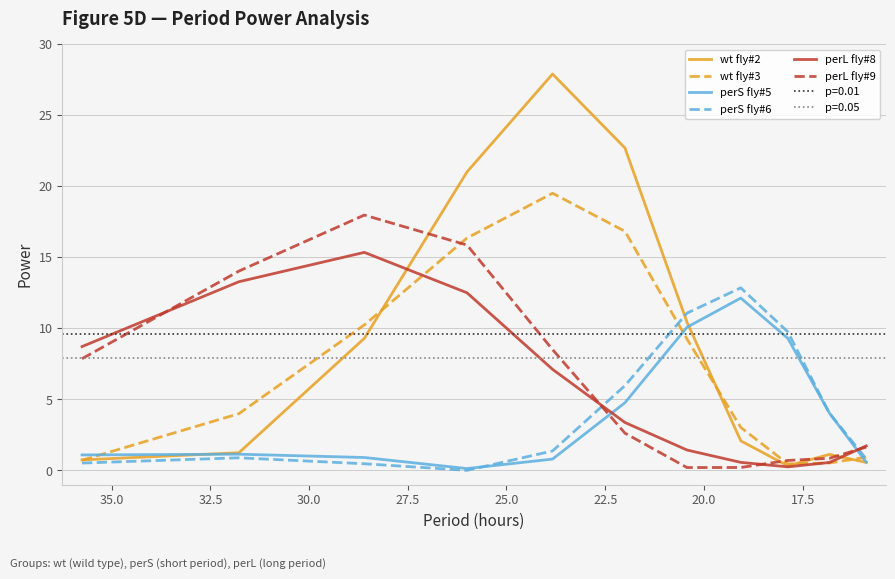

What is the difference between the maximum and minimum values in the wt fly#2 series?

27.6